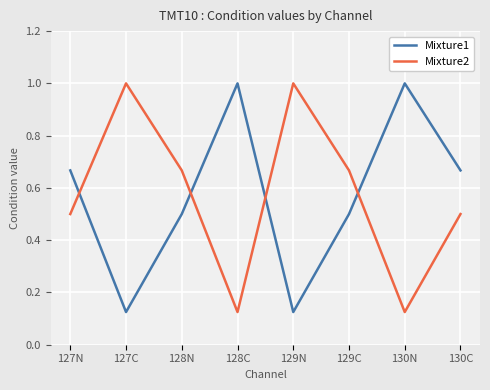

How many lines are shown in the chart?

2